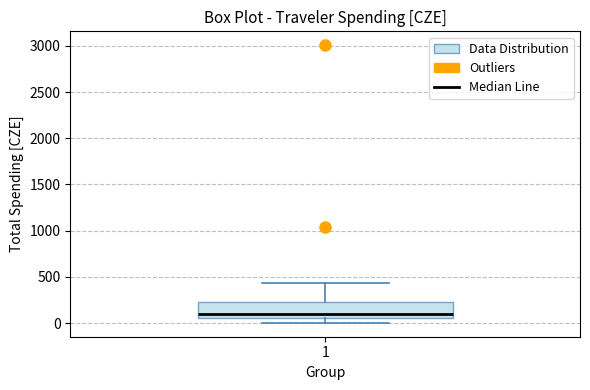

Read this box plot against the y-axis: the position of the median line, the range covered by the box, and the ends of both whiskers. The values are not printed on the chart, so give them approximately, as read against the axis.

median 100, box 50 to 250, whiskers 0 to 450